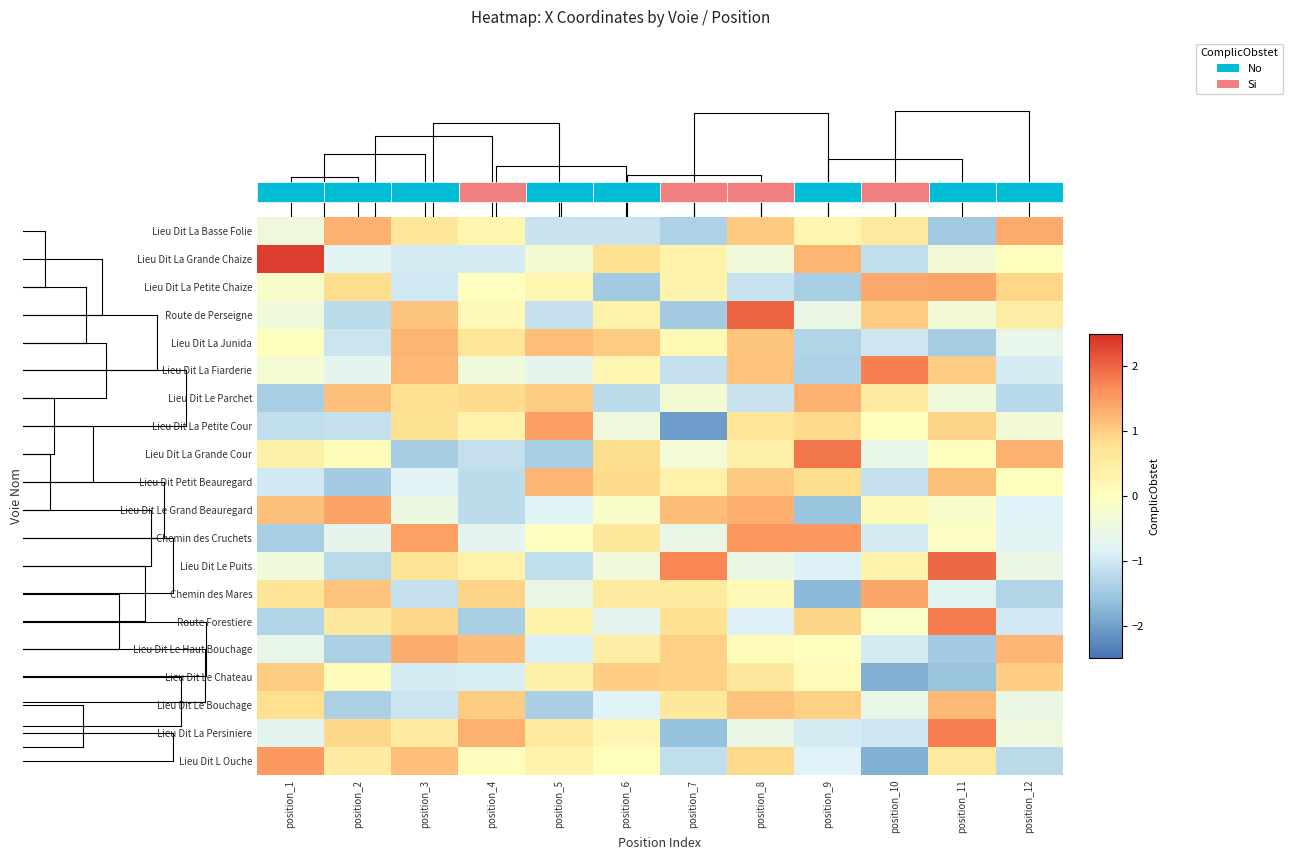

How many data points does each series have?

12